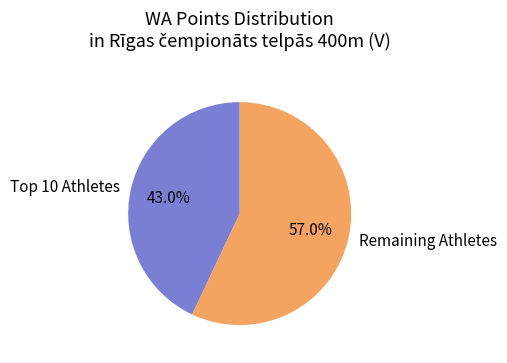

Rank the categories by value from highest to lowest.

Remaining Athletes, Top 10 Athletes